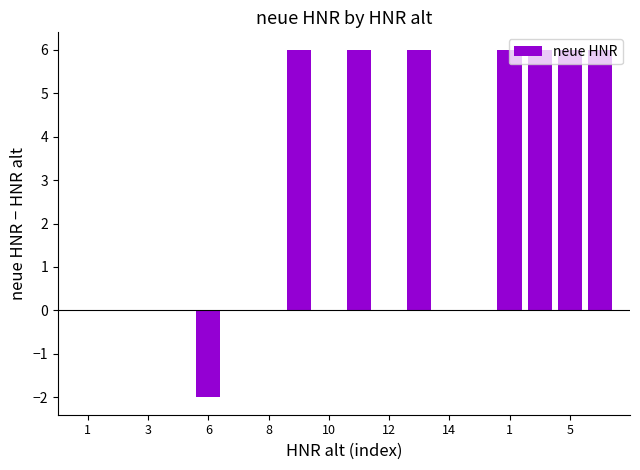

What is the sum of all values?

40